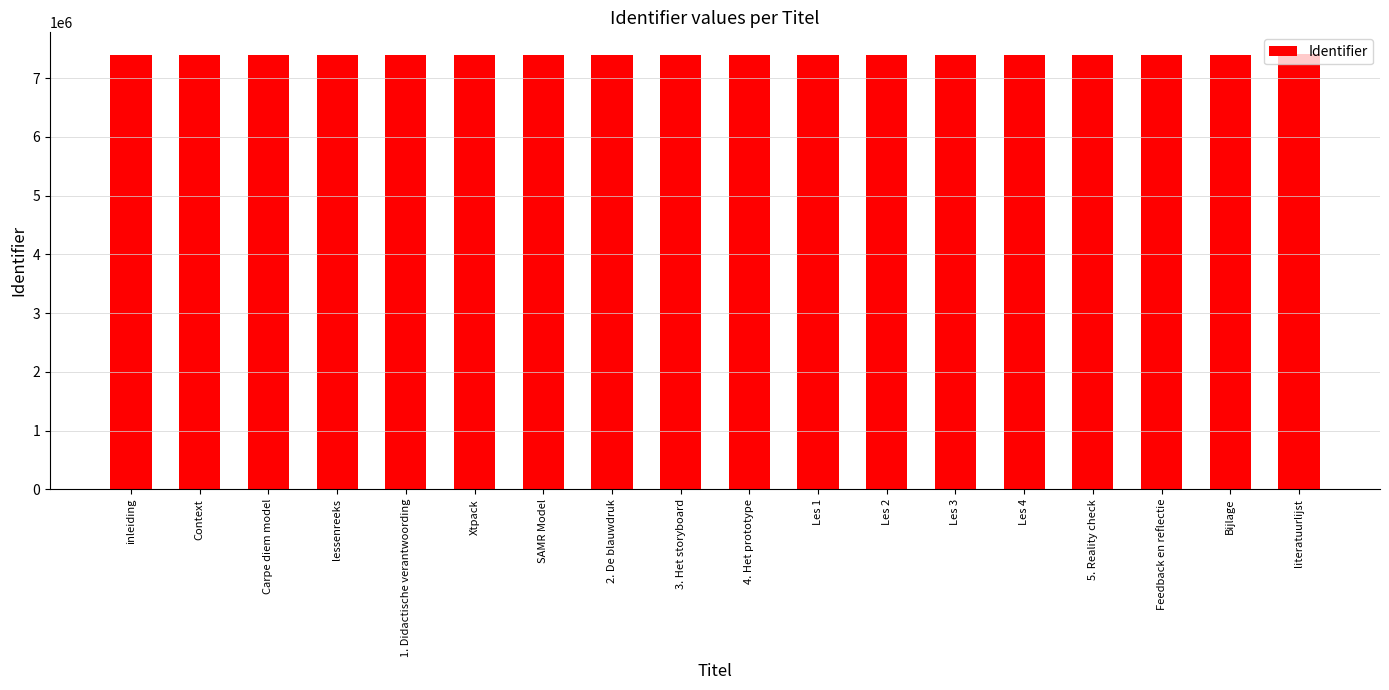

How many distinct data groups are displayed?

1